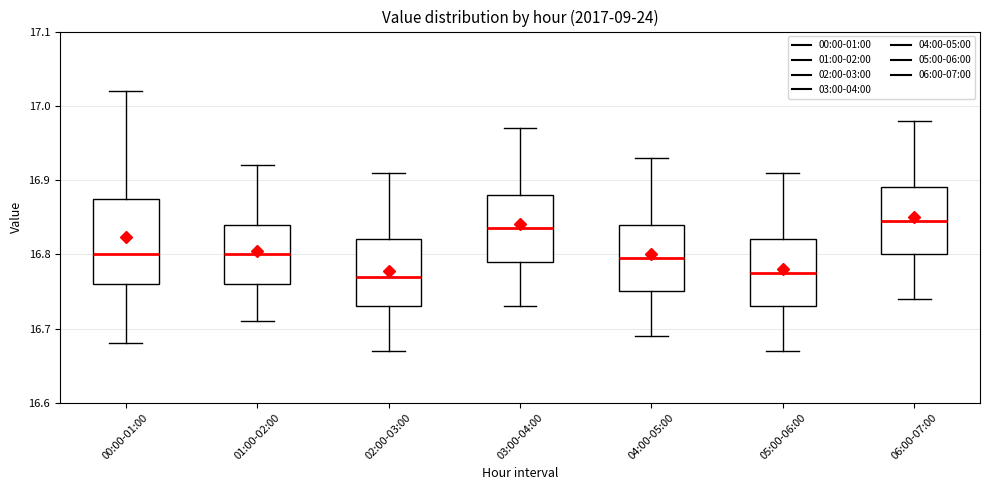

Comparing the boxes themselves (not the whiskers), which one is the tallest?

00:00-01:00